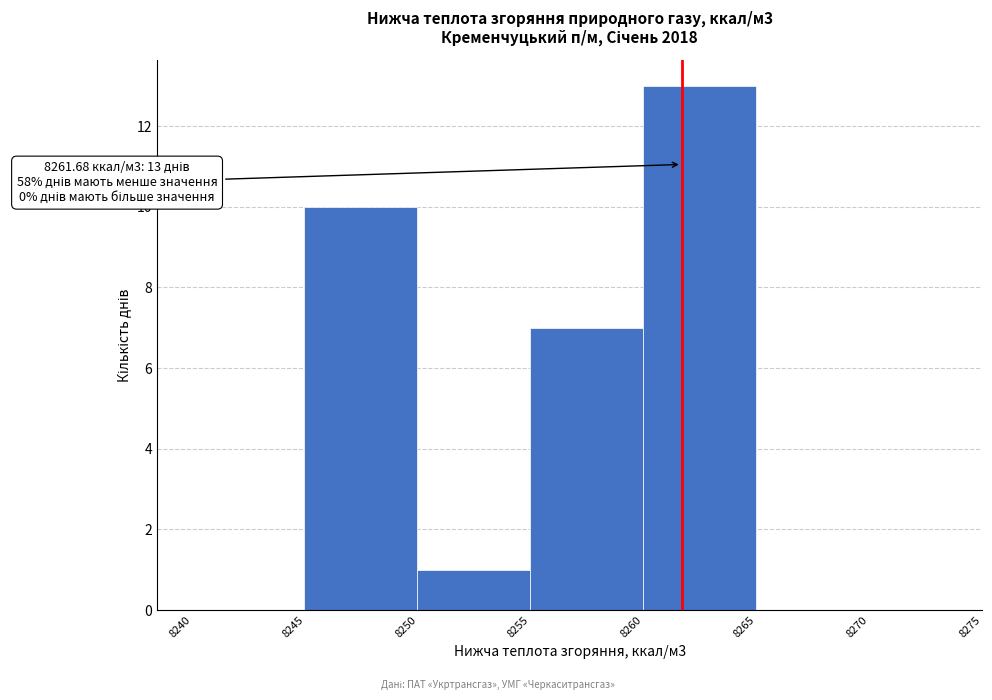

Over which range of the x-axis is the bar tallest?

8260 to 8265